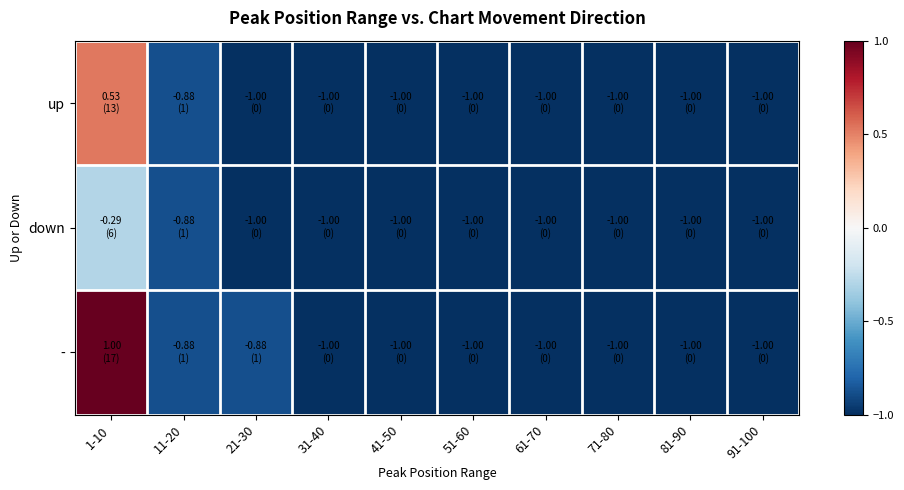

At how many categories does at least one series exceed 0?

1